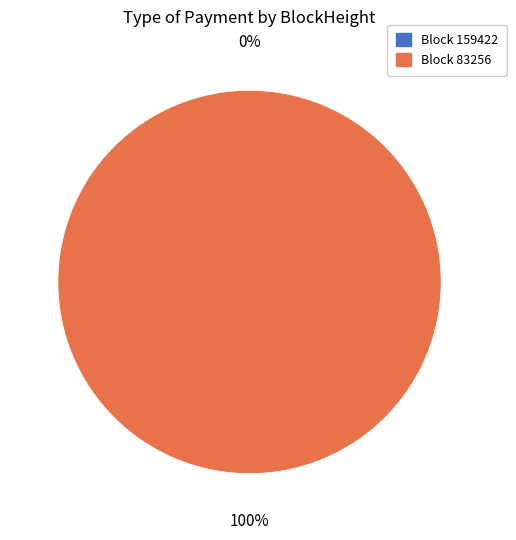

Rank the categories by value from lowest to highest.

159422, 83256